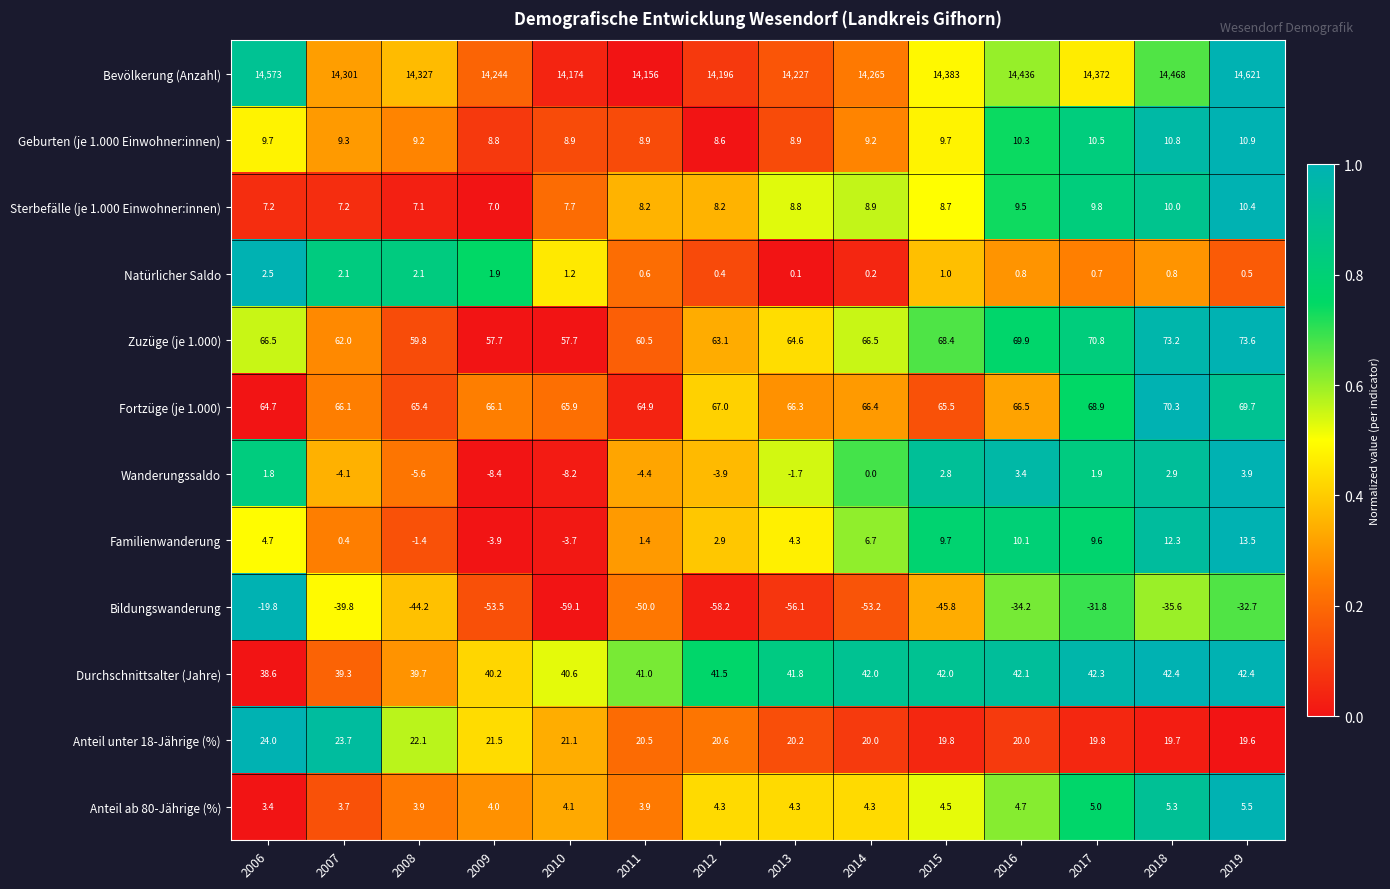

At how many categories does at least one series exceed 0?

14